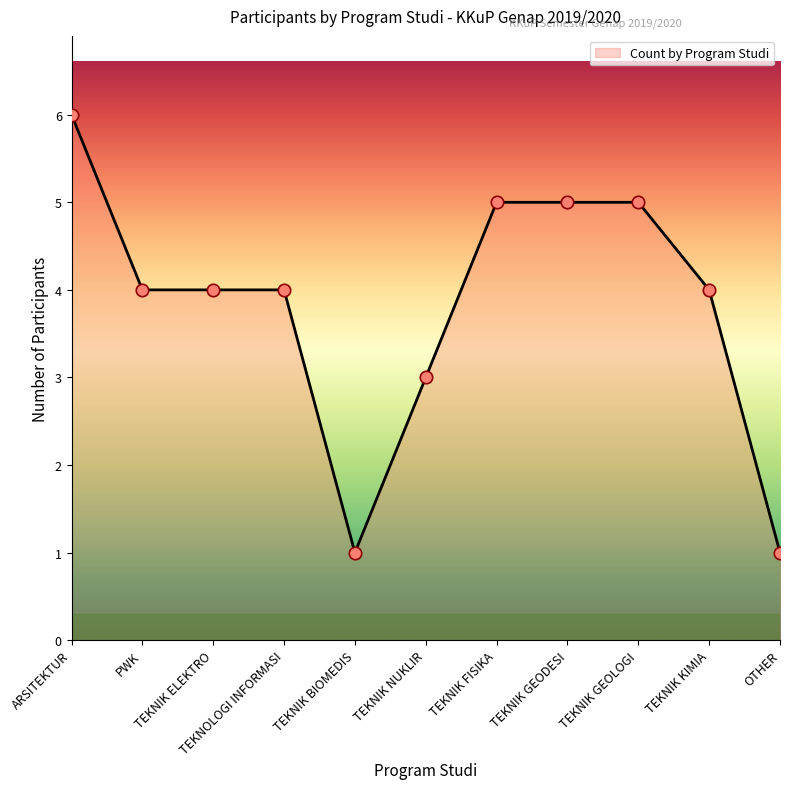

What is the change in value from ARSITEKTUR to TEKNIK GEOLOGI?

-1